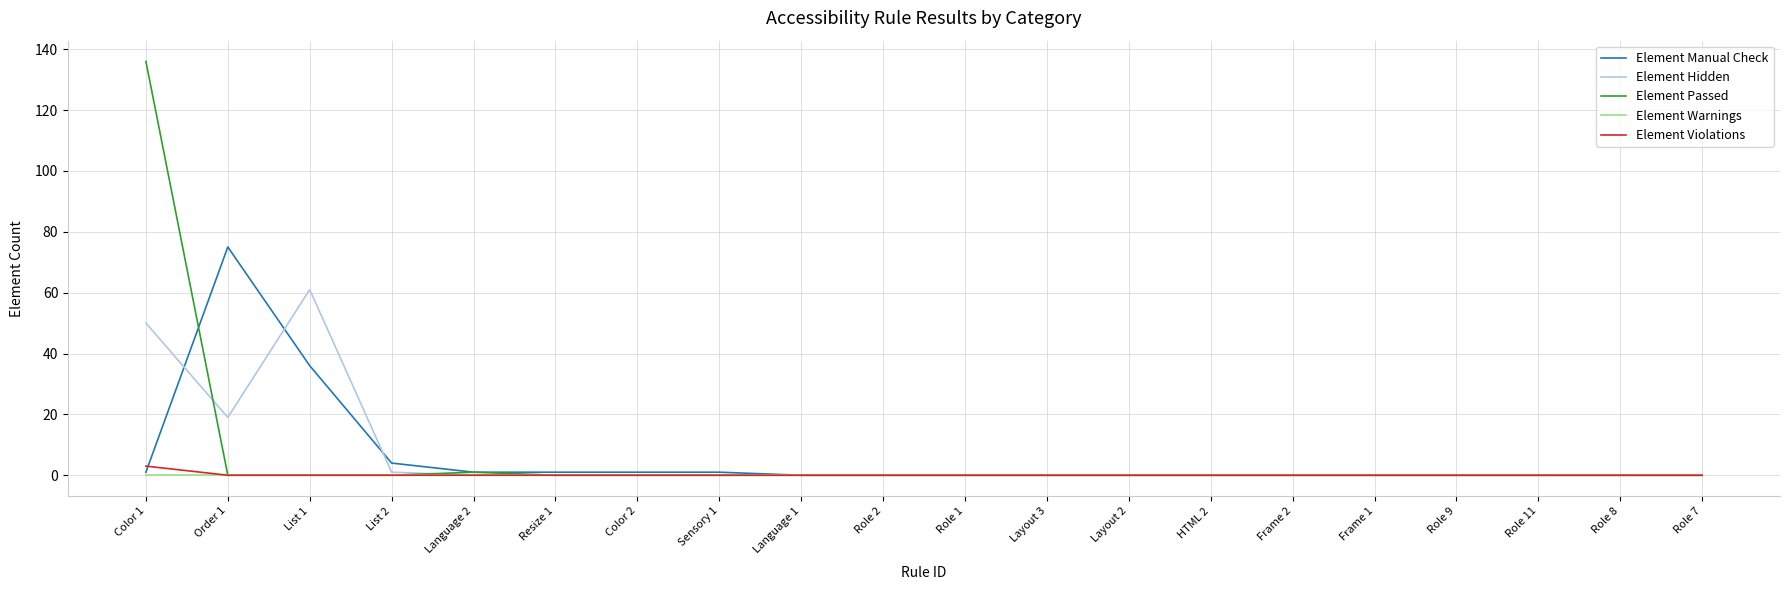

Reading left to right, what are all the values shown in this chart?

Element Manual Check: 1	75	36	4	1	1	1	1	0	0	0	0	0	0	0	0	0	0	0	0
Element Hidden: 50	19	61	1	0	0	0	0	0	0	0	0	0	0	0	0	0	0	0	0
Element Passed: 136	0	0	0	1	0	0	0	0	0	0	0	0	0	0	0	0	0	0	0
Element Warnings: 0	0	0	0	0	0	0	0	0	0	0	0	0	0	0	0	0	0	0	0
Element Violations: 3	0	0	0	0	0	0	0	0	0	0	0	0	0	0	0	0	0	0	0